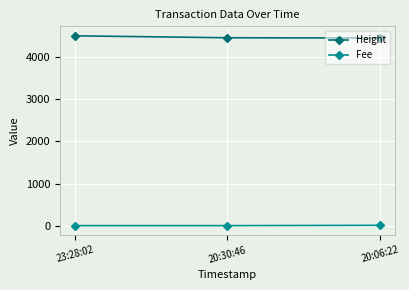

What is the value of the Height point at the 3rd from the left?

4453.0